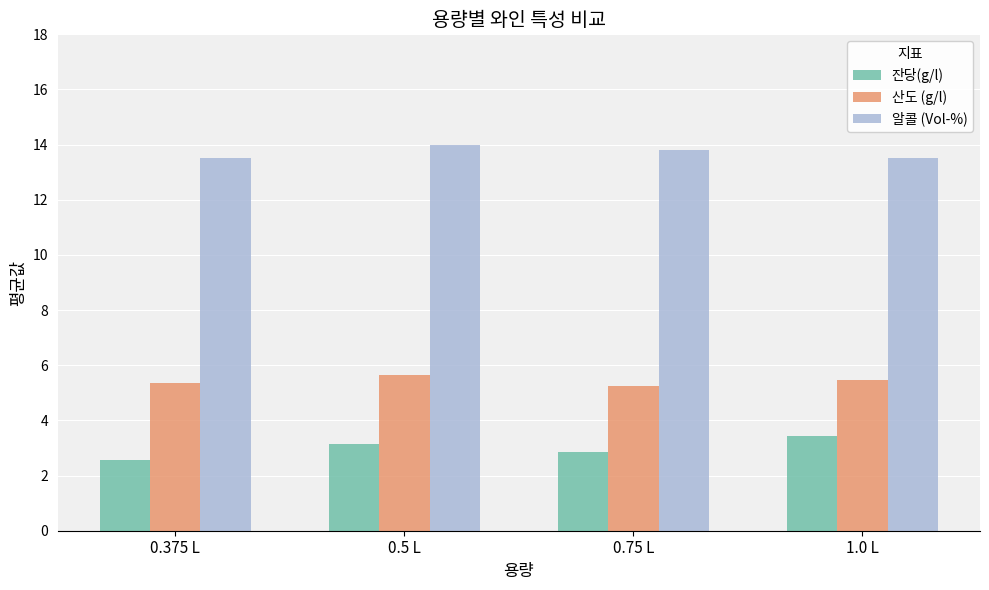

What is the value of the 잔당(g/l) bar at the 3rd from the left?

2.9